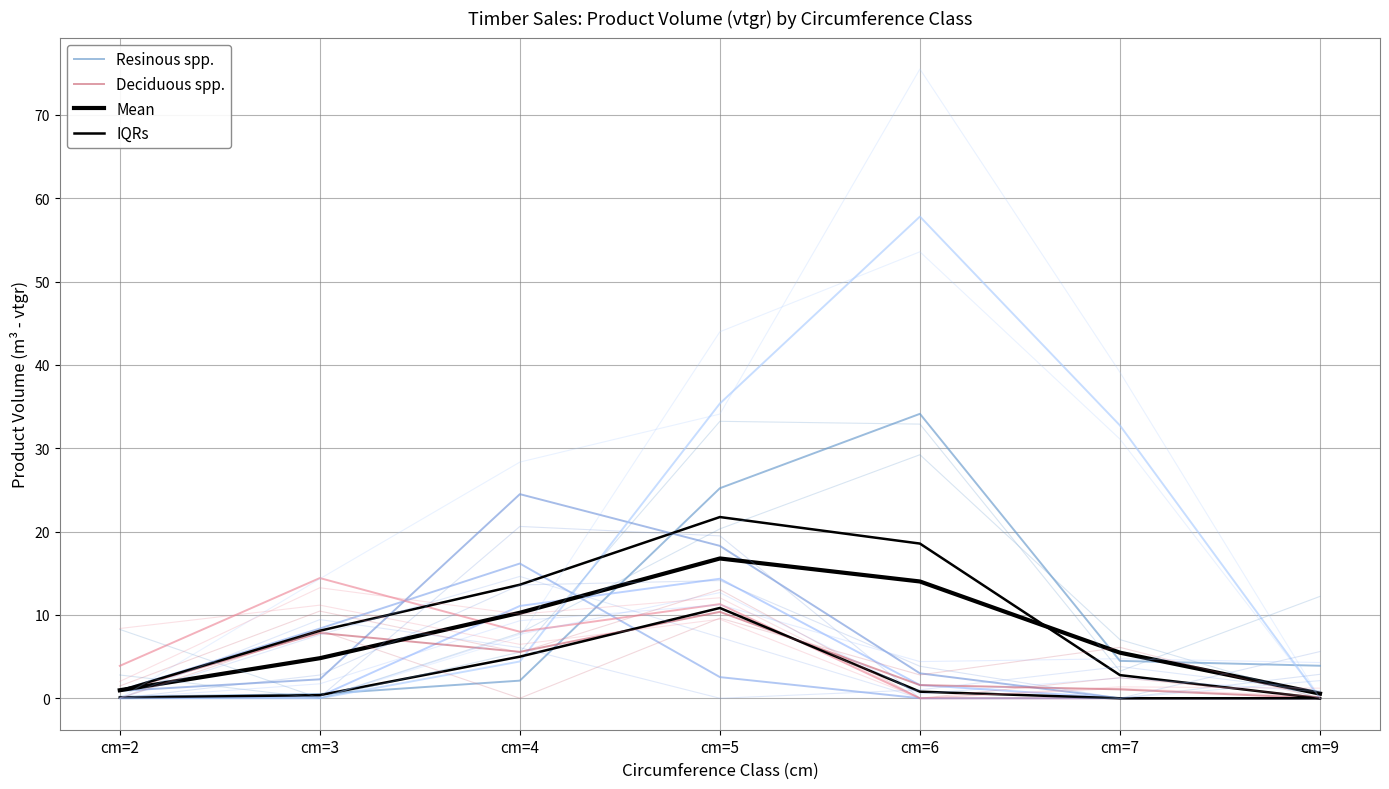

Between which two adjacent categories do GRANDIS and BOULEAU first intersect?

cm=4 and cm=5